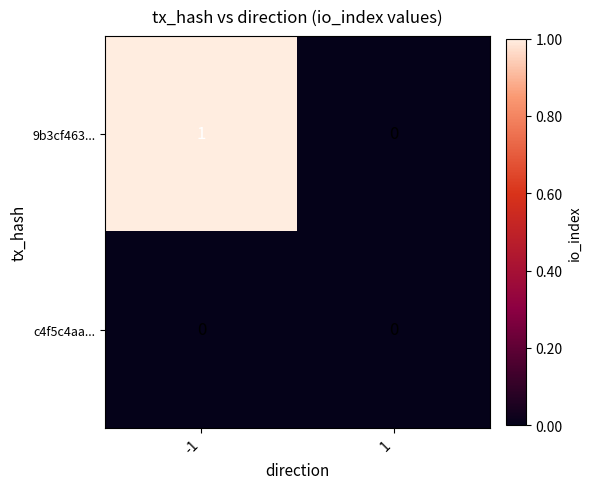

Reading left to right, list all the values displayed in this chart.

9b3cf463...: -1=1	1=0
c4f5c4aa...: -1=0	1=0